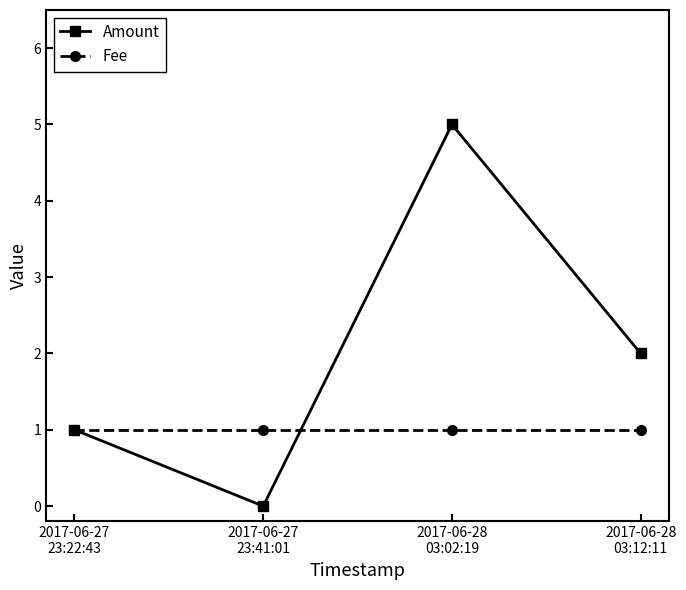

Is this an area chart (filled region under the line)?

No